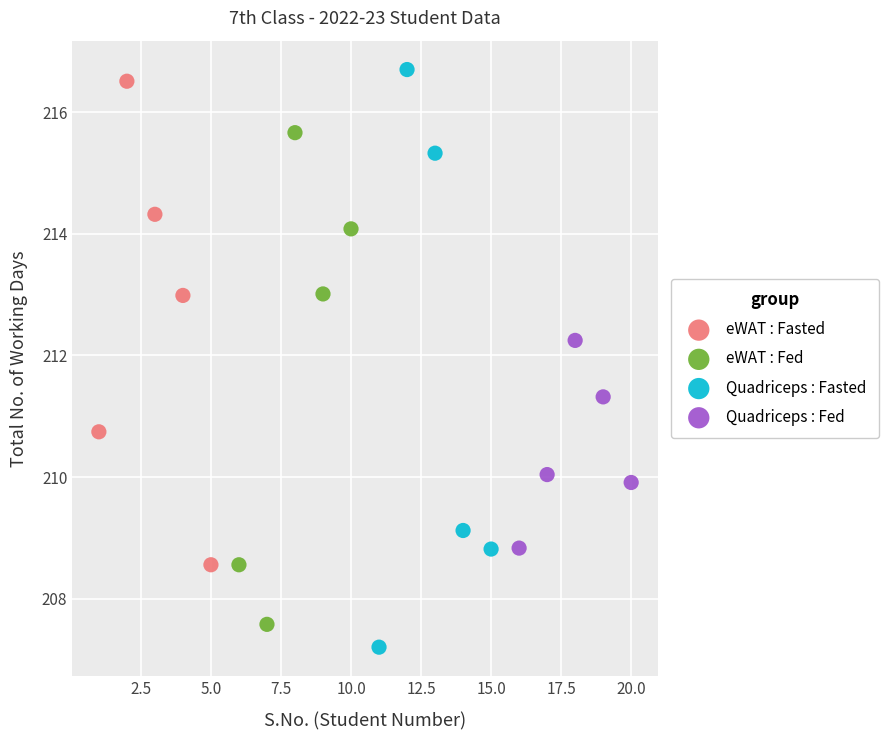

Which series has the widest spread of Y values?

Quadriceps : Fasted